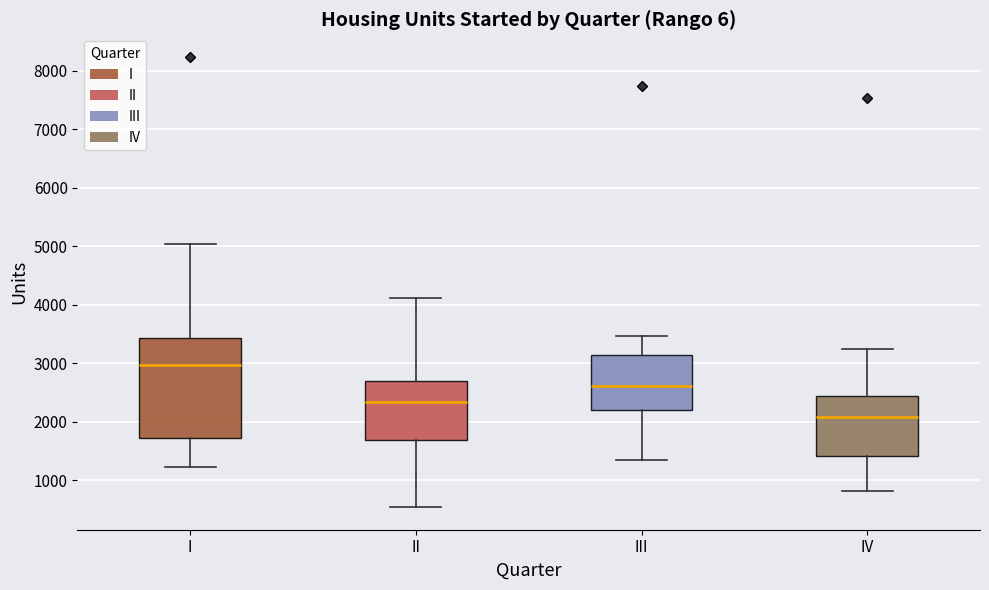

Which box's median line is the lowest?

IV